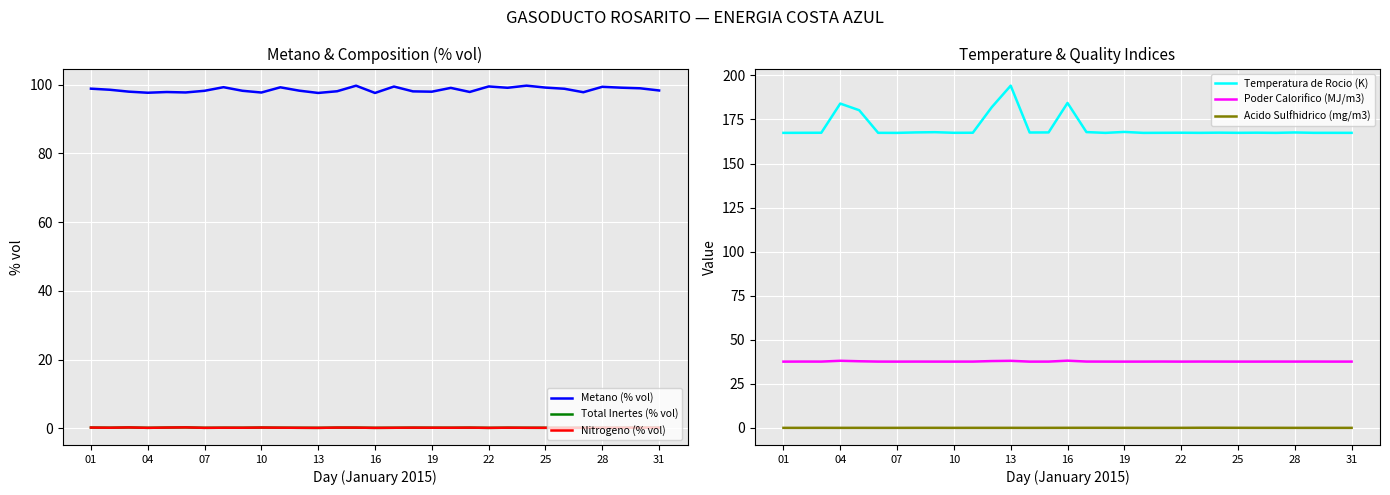

Is it true that Metano (% vol) equals 176.5 at 31?

False